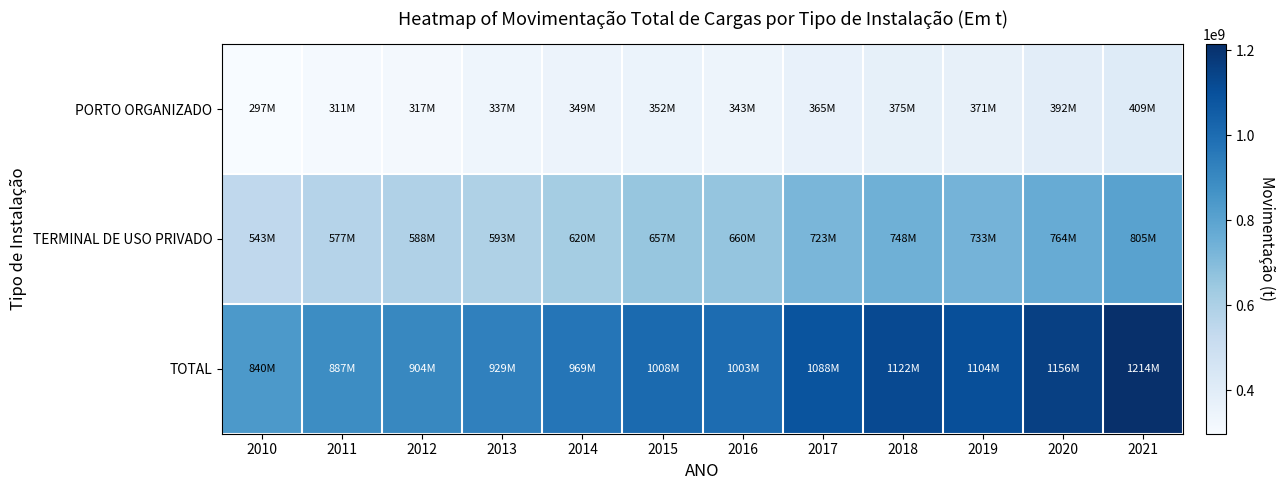

At 2019, list the series in order from smallest to largest.

PORTO ORGANIZADO, TERMINAL DE USO PRIVADO, TOTAL